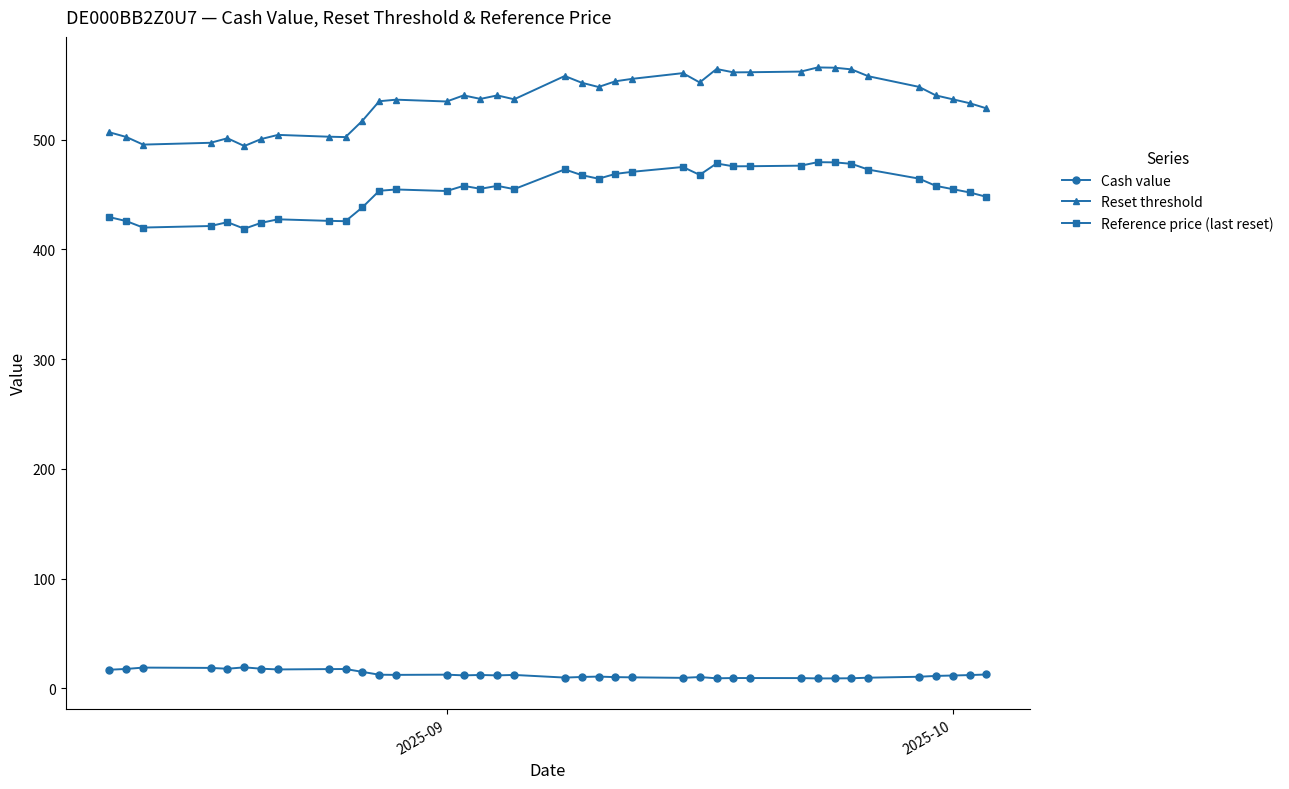

What is the greatest value displayed?

565.9